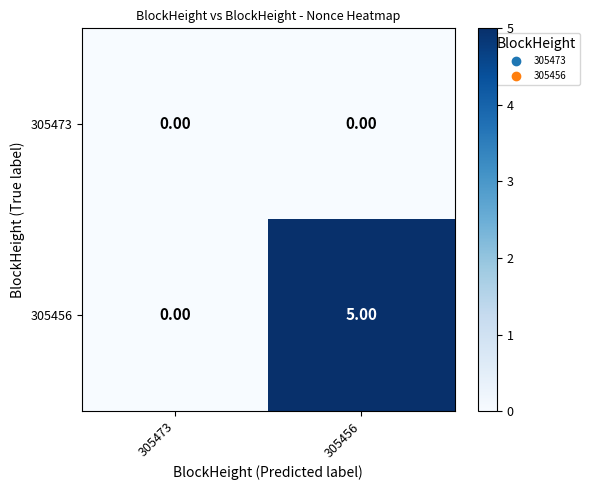

What is the difference between the 305456 values at 305473 and 305456?

5